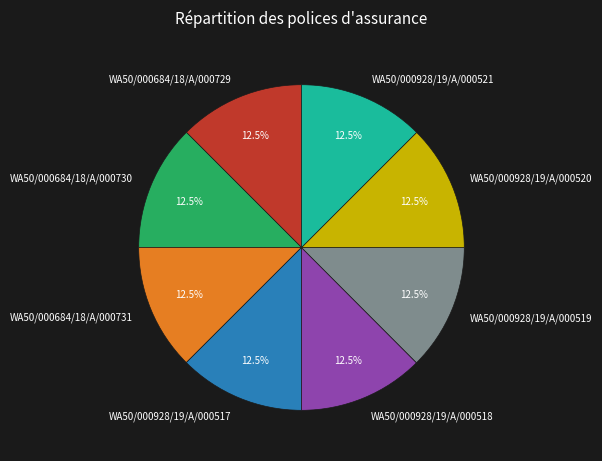

Approximately how many times larger is the value at WA50/000684/18/A/000731 compared to WA50/000928/19/A/000519?

1.0